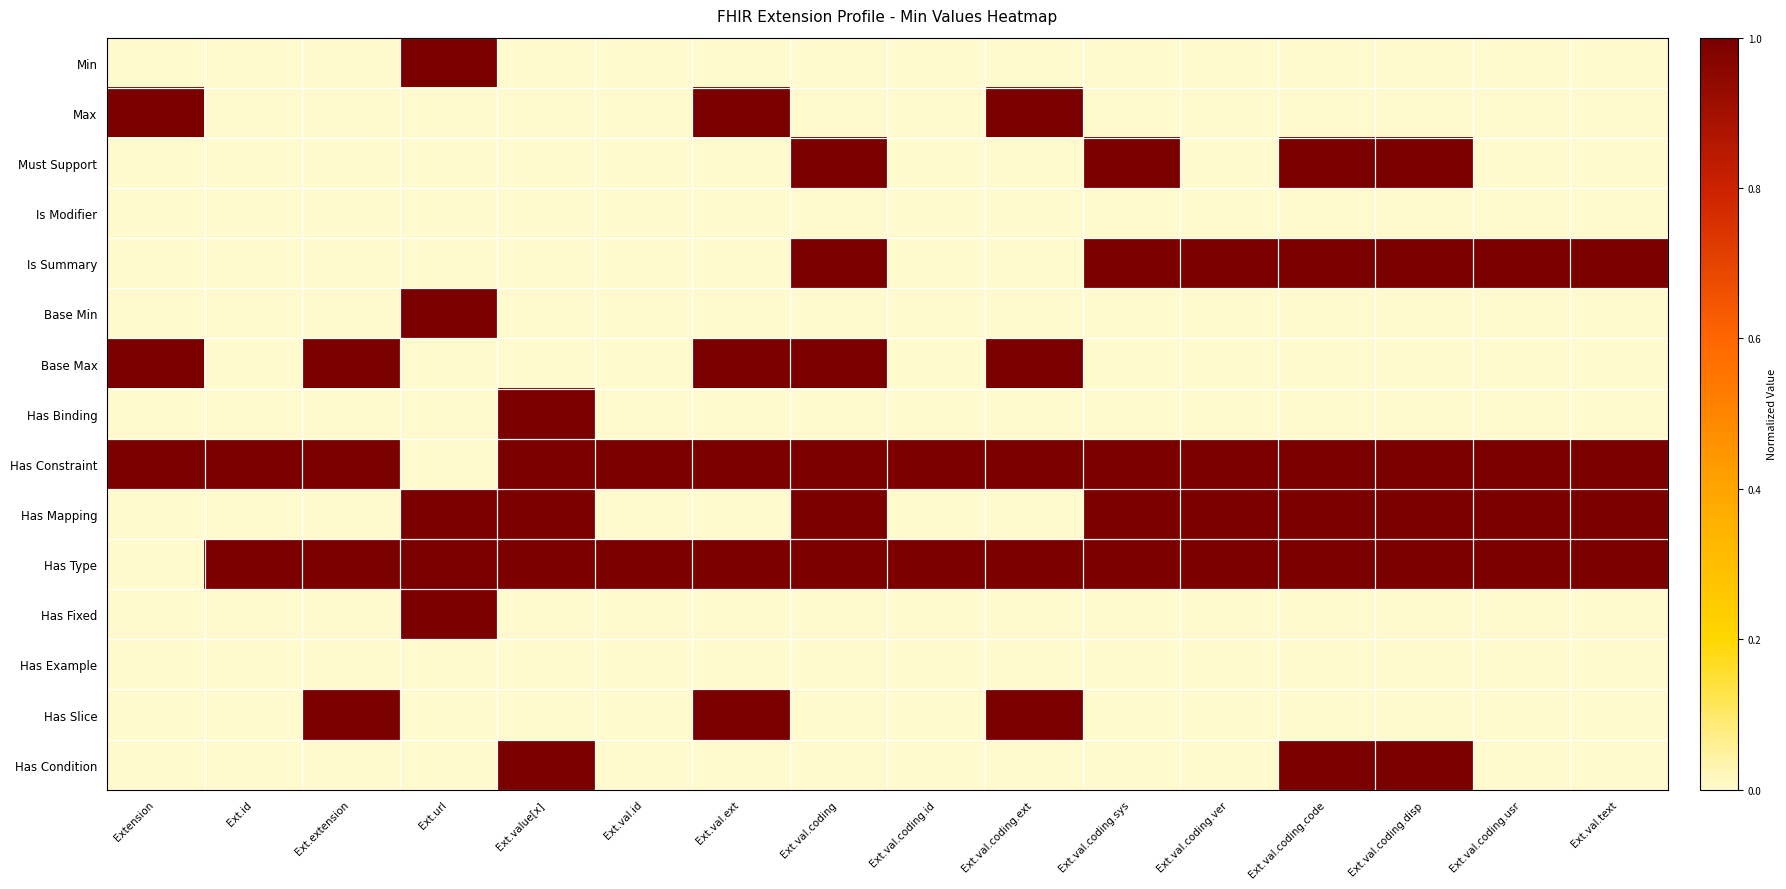

Reading left to right, what are all the values shown in this chart?

Min: Extension=0.0	Ext.id=0.0	Ext.extension=0.0	Ext.url=1.0	Ext.value[x]=0.0	Ext.val.id=0.0	Ext.val.ext=0.0	Ext.val.coding=0.0	Ext.val.coding.id=0.0	Ext.val.coding.ext=0.0	Ext.val.coding.sys=0.0	Ext.val.coding.ver=0.0	Ext.val.coding.code=0.0	Ext.val.coding.disp=0.0	Ext.val.coding.usr=0.0	Ext.val.text=0.0
Max: Extension=1.0	Ext.id=0.0	Ext.extension=0.0	Ext.url=0.0	Ext.value[x]=0.0	Ext.val.id=0.0	Ext.val.ext=1.0	Ext.val.coding=0.0	Ext.val.coding.id=0.0	Ext.val.coding.ext=1.0	Ext.val.coding.sys=0.0	Ext.val.coding.ver=0.0	Ext.val.coding.code=0.0	Ext.val.coding.disp=0.0	Ext.val.coding.usr=0.0	Ext.val.text=0.0
Must Support: Extension=0.0	Ext.id=0.0	Ext.extension=0.0	Ext.url=0.0	Ext.value[x]=0.0	Ext.val.id=0.0	Ext.val.ext=0.0	Ext.val.coding=1.0	Ext.val.coding.id=0.0	Ext.val.coding.ext=0.0	Ext.val.coding.sys=1.0	Ext.val.coding.ver=0.0	Ext.val.coding.code=1.0	Ext.val.coding.disp=1.0	Ext.val.coding.usr=0.0	Ext.val.text=0.0
Is Modifier: Extension=0.0	Ext.id=0.0	Ext.extension=0.0	Ext.url=0.0	Ext.value[x]=0.0	Ext.val.id=0.0	Ext.val.ext=0.0	Ext.val.coding=0.0	Ext.val.coding.id=0.0	Ext.val.coding.ext=0.0	Ext.val.coding.sys=0.0	Ext.val.coding.ver=0.0	Ext.val.coding.code=0.0	Ext.val.coding.disp=0.0	Ext.val.coding.usr=0.0	Ext.val.text=0.0
Is Summary: Extension=0.0	Ext.id=0.0	Ext.extension=0.0	Ext.url=0.0	Ext.value[x]=0.0	Ext.val.id=0.0	Ext.val.ext=0.0	Ext.val.coding=1.0	Ext.val.coding.id=0.0	Ext.val.coding.ext=0.0	Ext.val.coding.sys=1.0	Ext.val.coding.ver=1.0	Ext.val.coding.code=1.0	Ext.val.coding.disp=1.0	Ext.val.coding.usr=1.0	Ext.val.text=1.0
Base Min: Extension=0.0	Ext.id=0.0	Ext.extension=0.0	Ext.url=1.0	Ext.value[x]=0.0	Ext.val.id=0.0	Ext.val.ext=0.0	Ext.val.coding=0.0	Ext.val.coding.id=0.0	Ext.val.coding.ext=0.0	Ext.val.coding.sys=0.0	Ext.val.coding.ver=0.0	Ext.val.coding.code=0.0	Ext.val.coding.disp=0.0	Ext.val.coding.usr=0.0	Ext.val.text=0.0
Base Max: Extension=1.0	Ext.id=0.0	Ext.extension=1.0	Ext.url=0.0	Ext.value[x]=0.0	Ext.val.id=0.0	Ext.val.ext=1.0	Ext.val.coding=1.0	Ext.val.coding.id=0.0	Ext.val.coding.ext=1.0	Ext.val.coding.sys=0.0	Ext.val.coding.ver=0.0	Ext.val.coding.code=0.0	Ext.val.coding.disp=0.0	Ext.val.coding.usr=0.0	Ext.val.text=0.0
Has Binding: Extension=0.0	Ext.id=0.0	Ext.extension=0.0	Ext.url=0.0	Ext.value[x]=1.0	Ext.val.id=0.0	Ext.val.ext=0.0	Ext.val.coding=0.0	Ext.val.coding.id=0.0	Ext.val.coding.ext=0.0	Ext.val.coding.sys=0.0	Ext.val.coding.ver=0.0	Ext.val.coding.code=0.0	Ext.val.coding.disp=0.0	Ext.val.coding.usr=0.0	Ext.val.text=0.0
Has Constraint: Extension=1.0	Ext.id=1.0	Ext.extension=1.0	Ext.url=0.0	Ext.value[x]=1.0	Ext.val.id=1.0	Ext.val.ext=1.0	Ext.val.coding=1.0	Ext.val.coding.id=1.0	Ext.val.coding.ext=1.0	Ext.val.coding.sys=1.0	Ext.val.coding.ver=1.0	Ext.val.coding.code=1.0	Ext.val.coding.disp=1.0	Ext.val.coding.usr=1.0	Ext.val.text=1.0
Has Mapping: Extension=0.0	Ext.id=0.0	Ext.extension=0.0	Ext.url=1.0	Ext.value[x]=1.0	Ext.val.id=0.0	Ext.val.ext=0.0	Ext.val.coding=1.0	Ext.val.coding.id=0.0	Ext.val.coding.ext=0.0	Ext.val.coding.sys=1.0	Ext.val.coding.ver=1.0	Ext.val.coding.code=1.0	Ext.val.coding.disp=1.0	Ext.val.coding.usr=1.0	Ext.val.text=1.0
Has Type: Extension=0.0	Ext.id=1.0	Ext.extension=1.0	Ext.url=1.0	Ext.value[x]=1.0	Ext.val.id=1.0	Ext.val.ext=1.0	Ext.val.coding=1.0	Ext.val.coding.id=1.0	Ext.val.coding.ext=1.0	Ext.val.coding.sys=1.0	Ext.val.coding.ver=1.0	Ext.val.coding.code=1.0	Ext.val.coding.disp=1.0	Ext.val.coding.usr=1.0	Ext.val.text=1.0
Has Fixed: Extension=0.0	Ext.id=0.0	Ext.extension=0.0	Ext.url=1.0	Ext.value[x]=0.0	Ext.val.id=0.0	Ext.val.ext=0.0	Ext.val.coding=0.0	Ext.val.coding.id=0.0	Ext.val.coding.ext=0.0	Ext.val.coding.sys=0.0	Ext.val.coding.ver=0.0	Ext.val.coding.code=0.0	Ext.val.coding.disp=0.0	Ext.val.coding.usr=0.0	Ext.val.text=0.0
Has Example: Extension=0.0	Ext.id=0.0	Ext.extension=0.0	Ext.url=0.0	Ext.value[x]=0.0	Ext.val.id=0.0	Ext.val.ext=0.0	Ext.val.coding=0.0	Ext.val.coding.id=0.0	Ext.val.coding.ext=0.0	Ext.val.coding.sys=0.0	Ext.val.coding.ver=0.0	Ext.val.coding.code=0.0	Ext.val.coding.disp=0.0	Ext.val.coding.usr=0.0	Ext.val.text=0.0
Has Slice: Extension=0.0	Ext.id=0.0	Ext.extension=1.0	Ext.url=0.0	Ext.value[x]=0.0	Ext.val.id=0.0	Ext.val.ext=1.0	Ext.val.coding=0.0	Ext.val.coding.id=0.0	Ext.val.coding.ext=1.0	Ext.val.coding.sys=0.0	Ext.val.coding.ver=0.0	Ext.val.coding.code=0.0	Ext.val.coding.disp=0.0	Ext.val.coding.usr=0.0	Ext.val.text=0.0
Has Condition: Extension=0.0	Ext.id=0.0	Ext.extension=0.0	Ext.url=0.0	Ext.value[x]=1.0	Ext.val.id=0.0	Ext.val.ext=0.0	Ext.val.coding=0.0	Ext.val.coding.id=0.0	Ext.val.coding.ext=0.0	Ext.val.coding.sys=0.0	Ext.val.coding.ver=0.0	Ext.val.coding.code=1.0	Ext.val.coding.disp=1.0	Ext.val.coding.usr=0.0	Ext.val.text=0.0